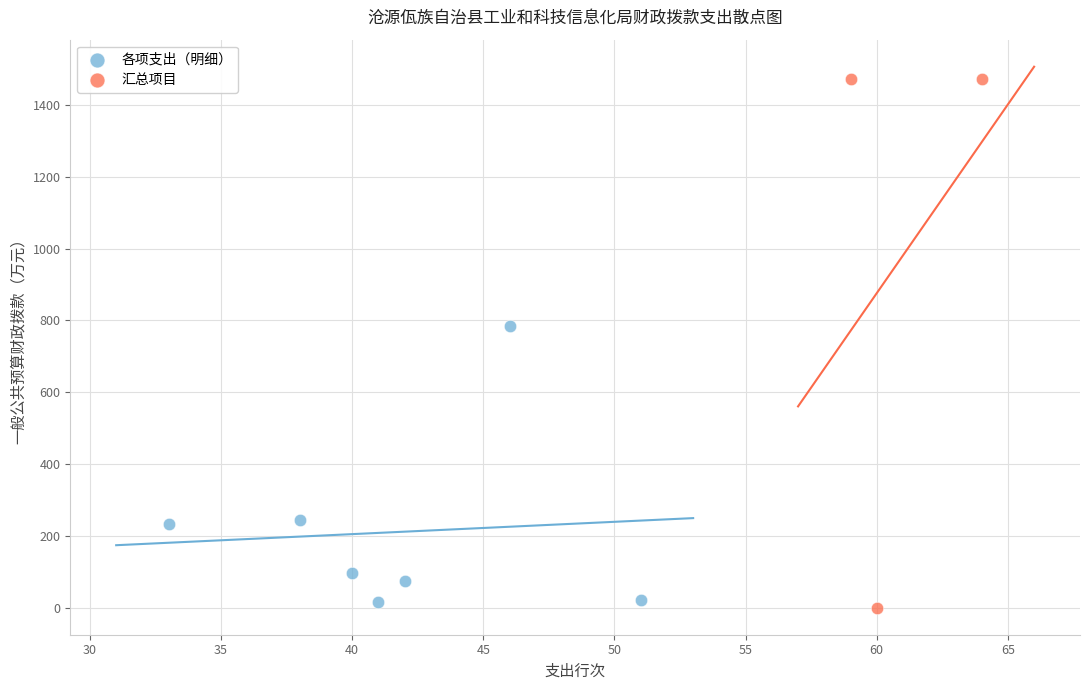

Which series contains the highest Y value?

汇总项目